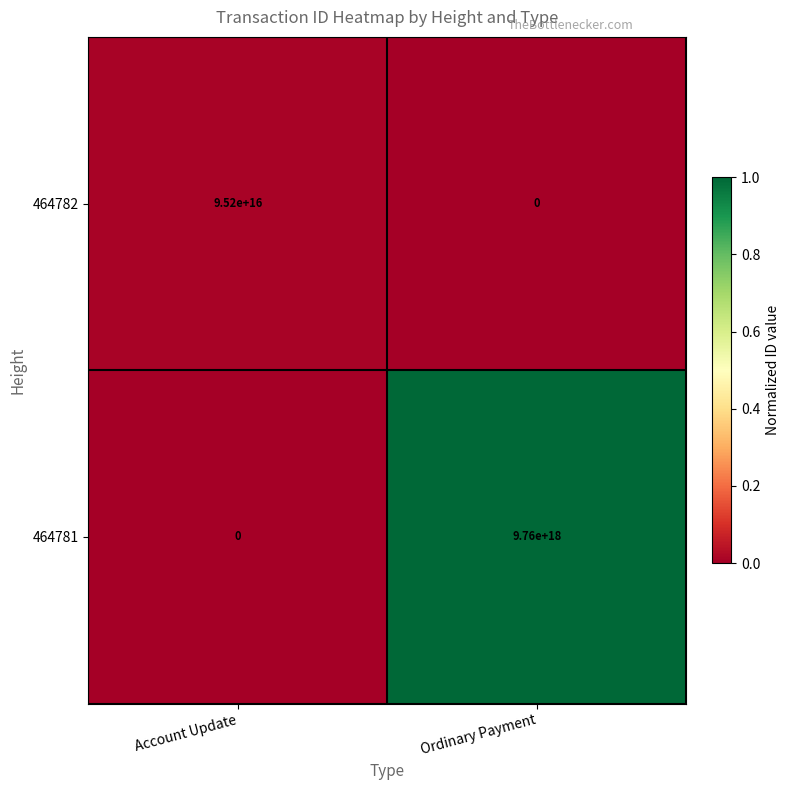

The value of 464781 at Account Update is 6429052621755079680. True or false?

False